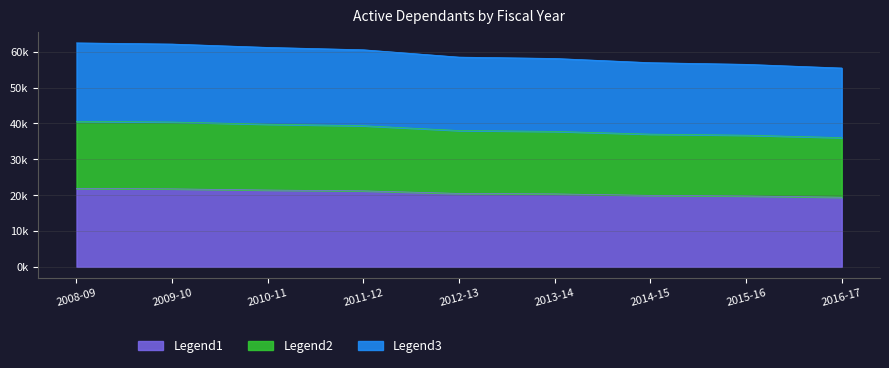

What is the change in value from 2011-12 to 2013-14?

-1574.9